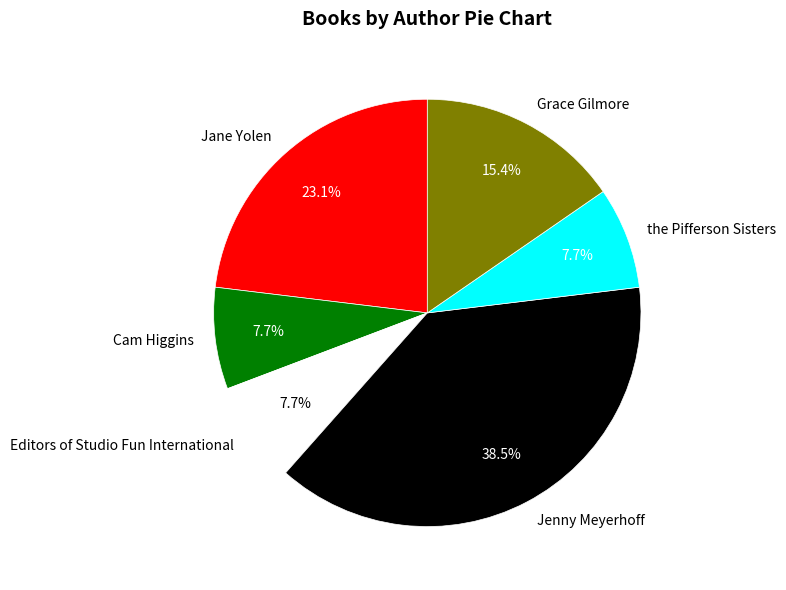

Which category has the biggest portion of the pie?

Jenny Meyerhoff